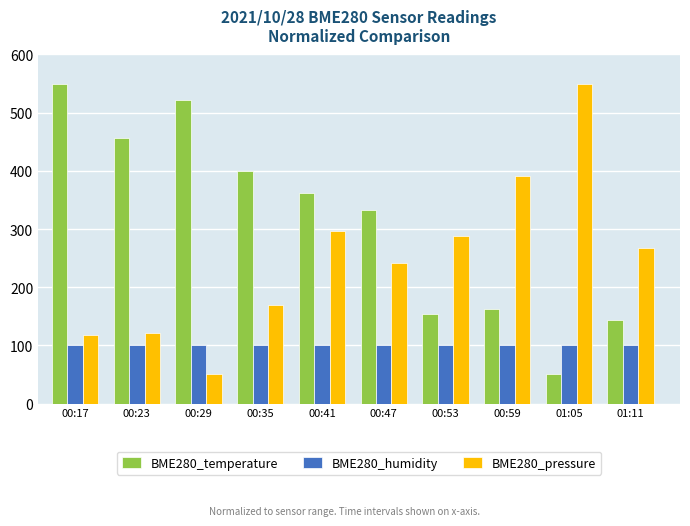

What is the minimum value shown in the chart?

50.0